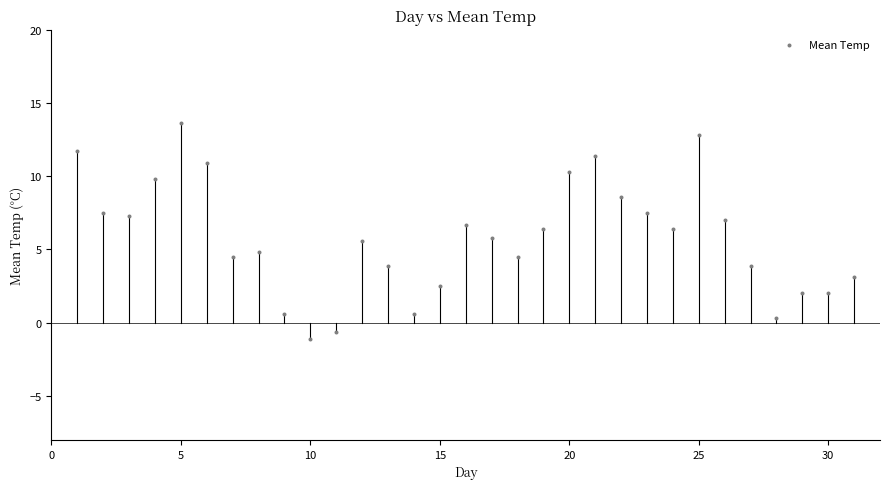

What is the range of Y values (max minus min)?

14.7